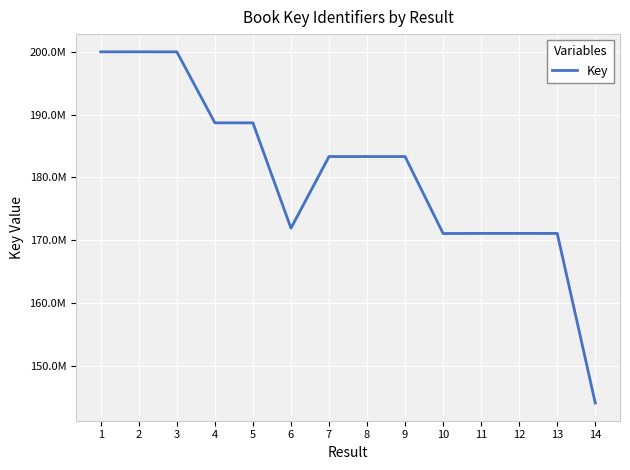

How many points are lower than both their immediate neighbors (excluding endpoints)?

2